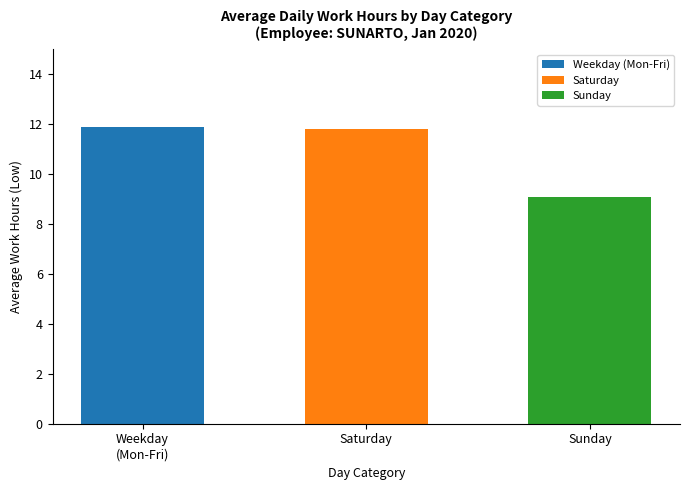

Does the chart contain stacked bars?

No